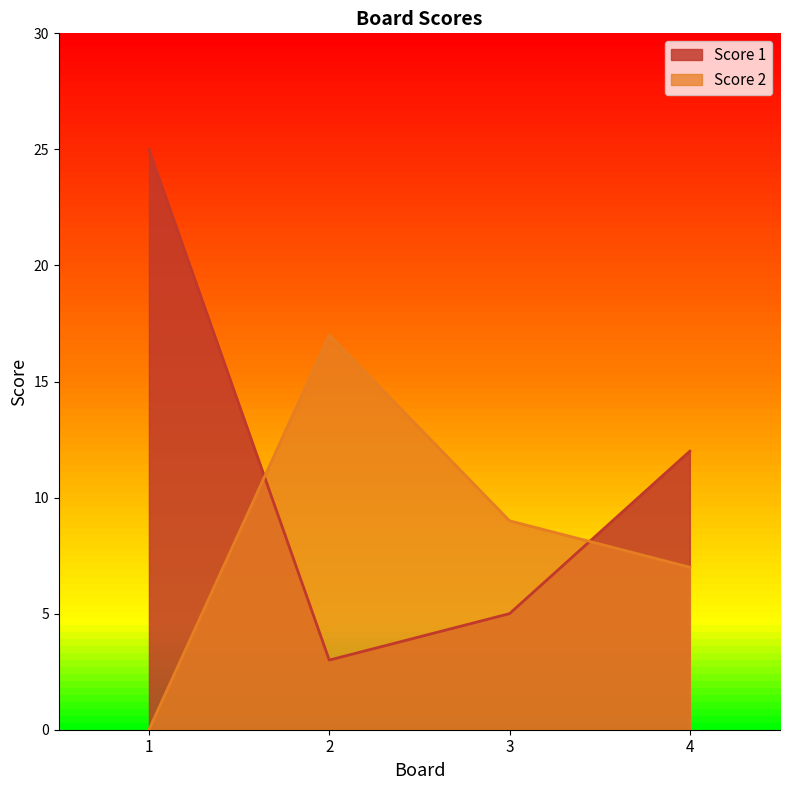

Which series has the largest total across all categories?

Score 1